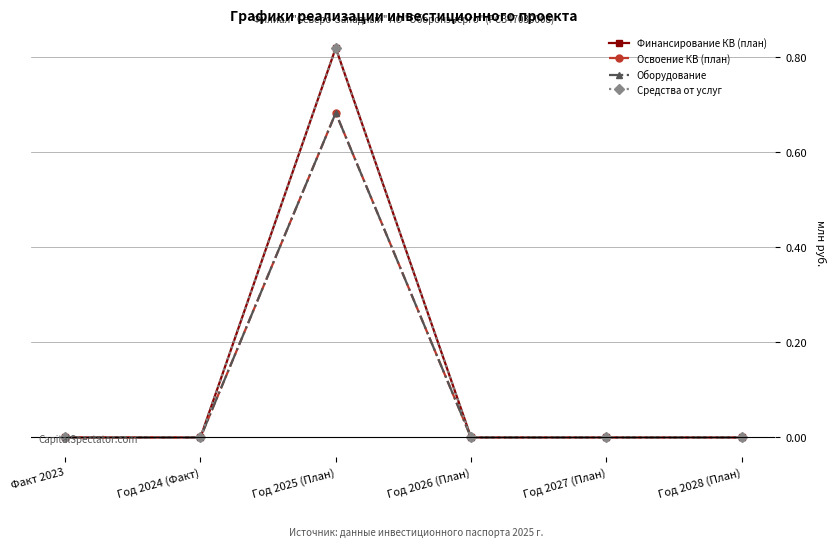

True or false: Средства от услуг and Финансирование КВ (план) intersect in this chart.

False